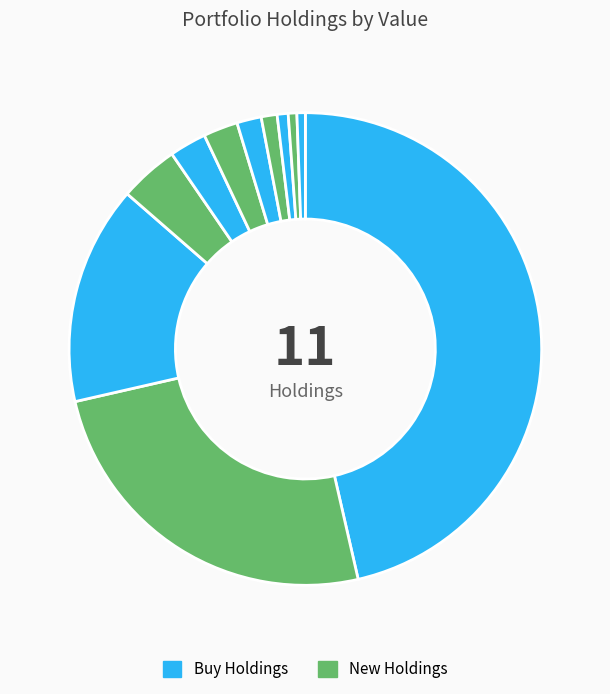

What is the largest slice in the pie chart?

ALTRIA GROUP INC